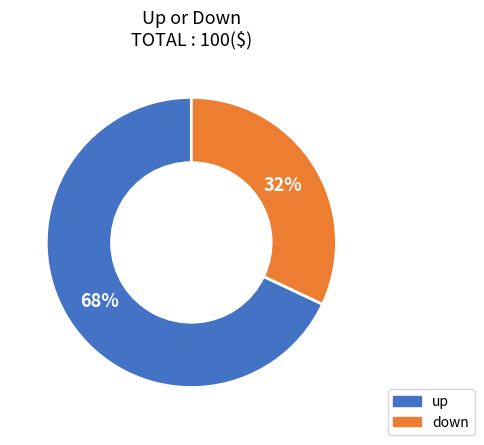

Is there any slice that represents more than half of the pie?

Yes